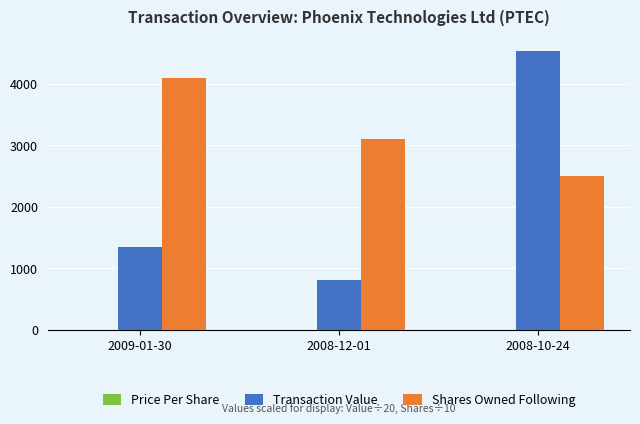

Between 2008-12-01 and 2008-10-24, which series saw the biggest shift?

Transaction Value